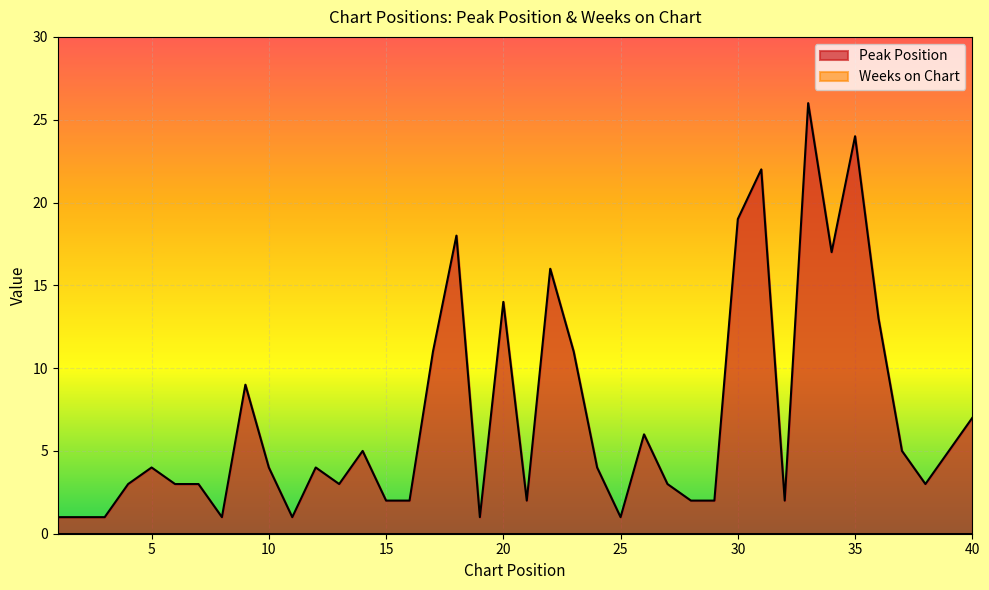

What is the difference between the second highest and minimum values?

23